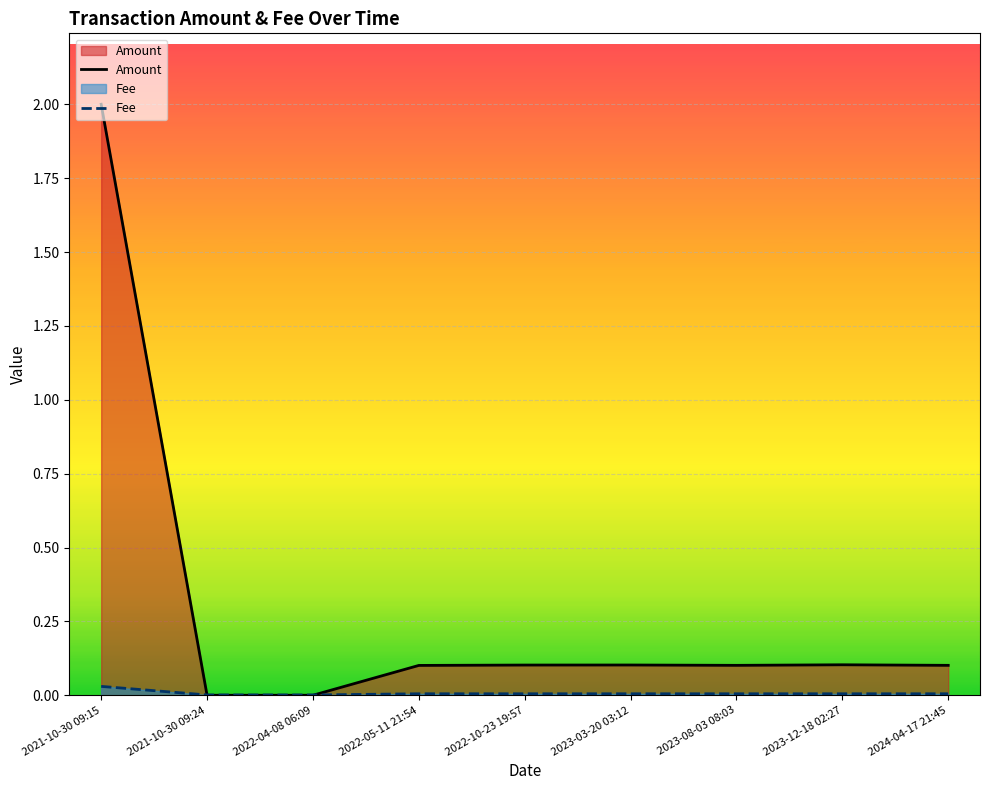

What are all the series names shown in the legend?

Amount, Fee